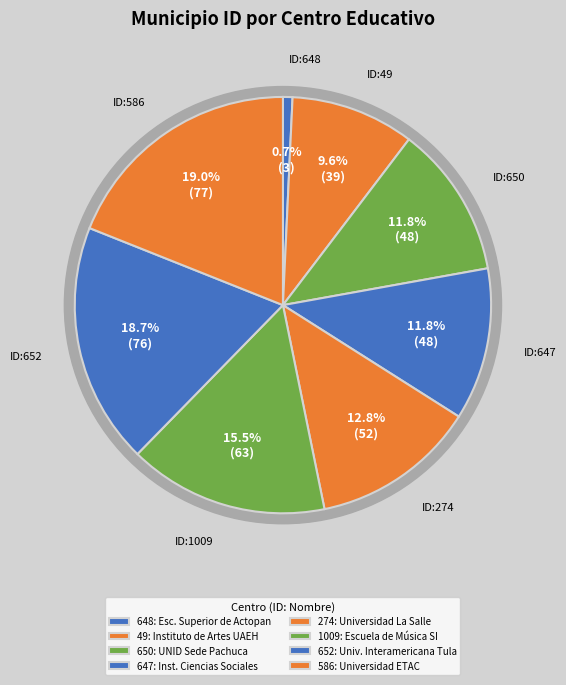

What percentage is the 652 slice, to the nearest percent?

19%